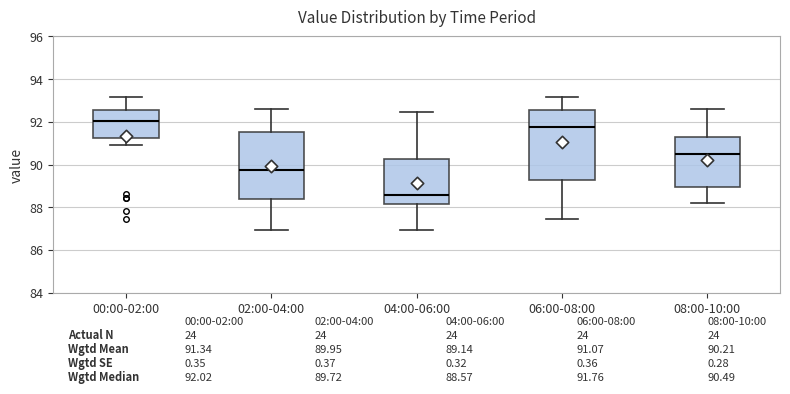

Which box's median line is the lowest?

04:00-06:00